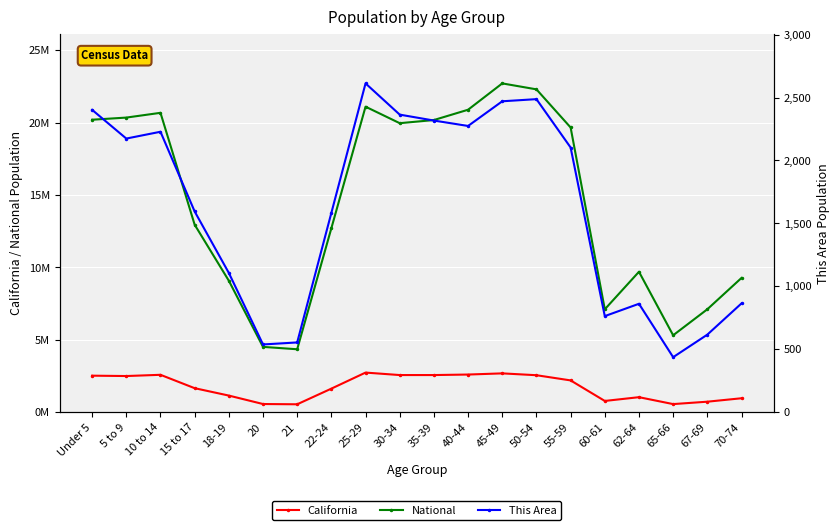

Is this an area chart (filled region under the line)?

No